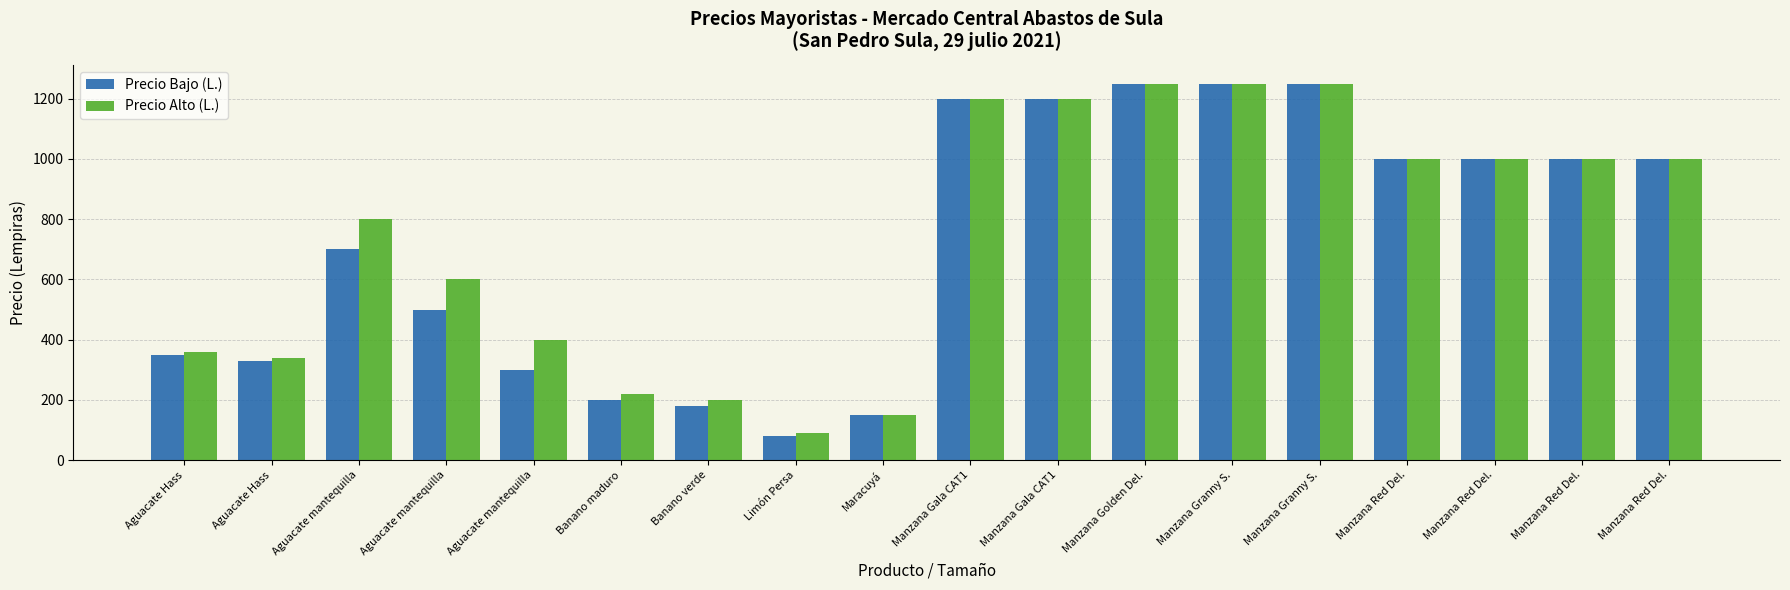

Which series has the widest spread of values?

Precio Bajo (L.)